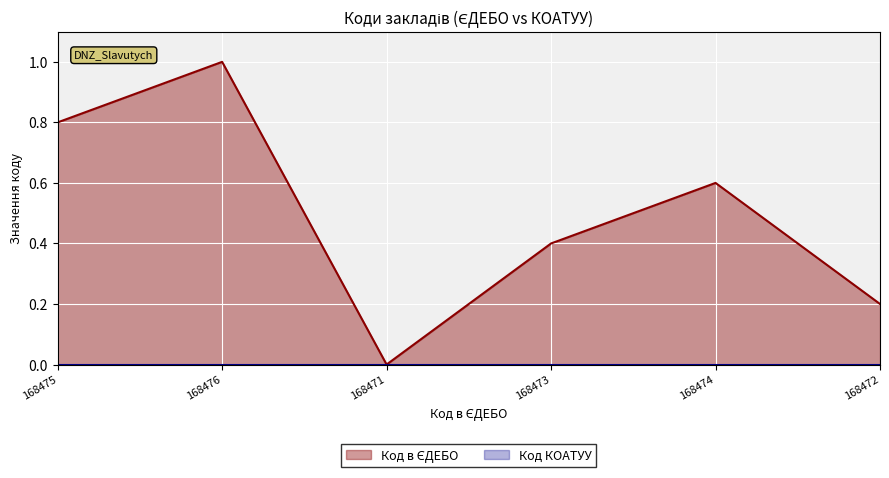

What is the difference between the values at 168476 and 168471?

1.0